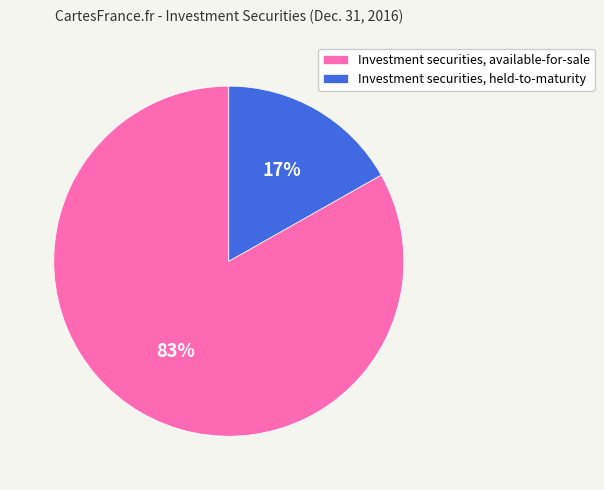

Is Investment securities, held-to-maturity the majority of the pie?

No